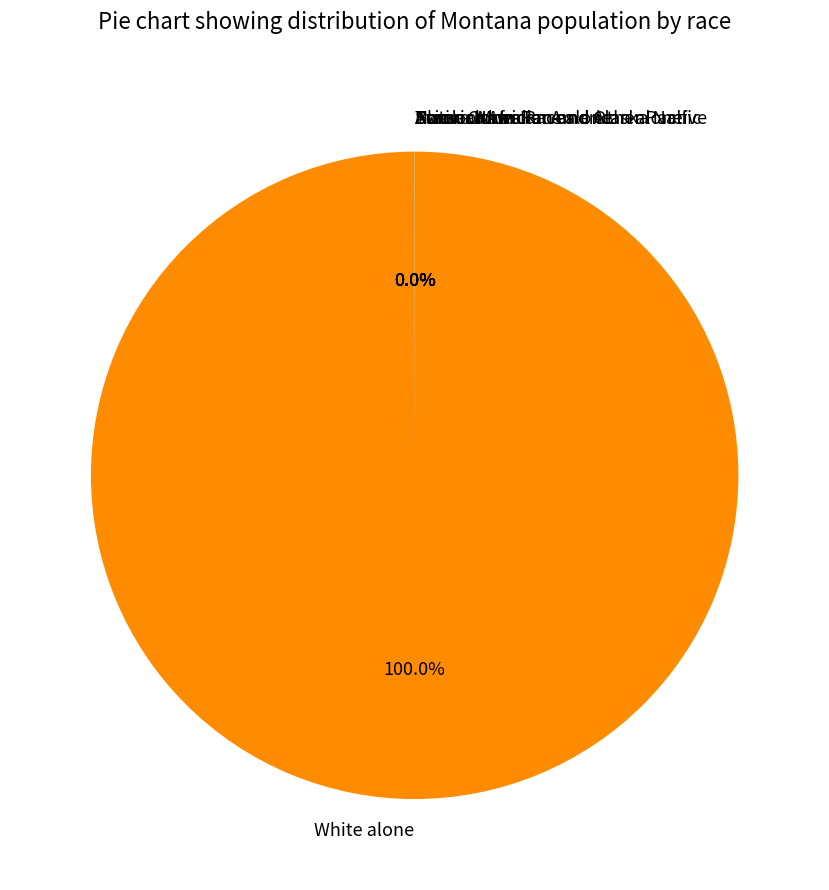

To the nearest percent, what is the difference between the largest and smallest slice percentages?

100%